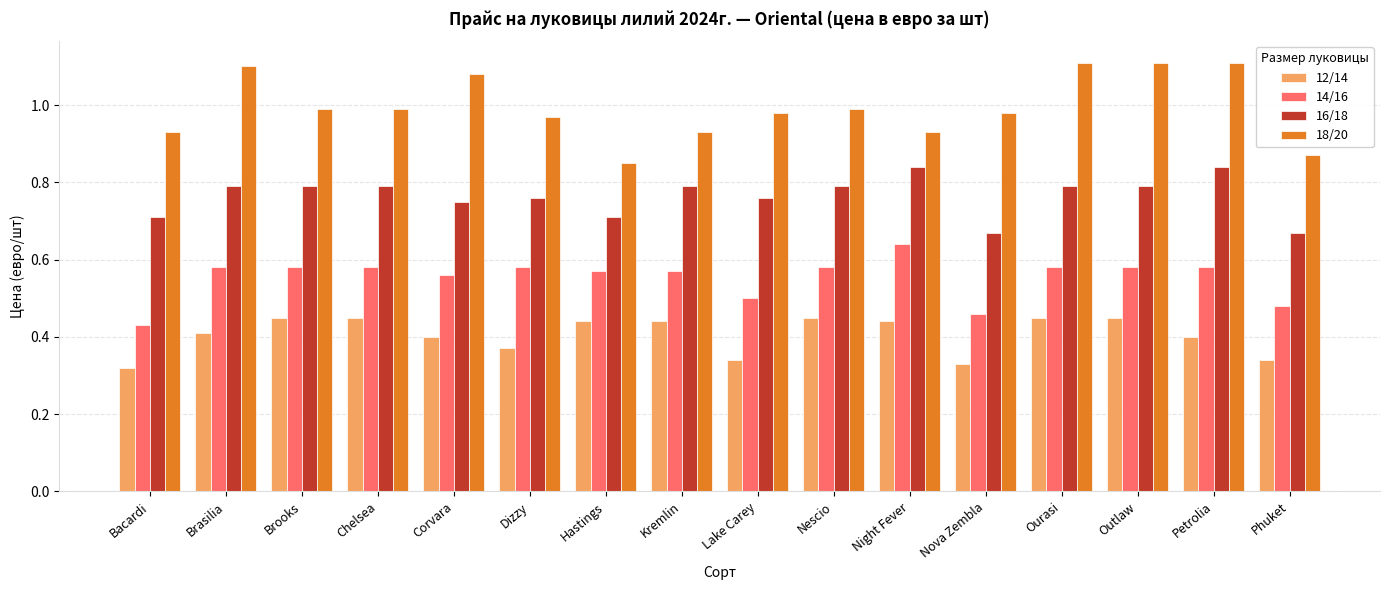

Which series changed the most between Hastings and Nescio?

18/20